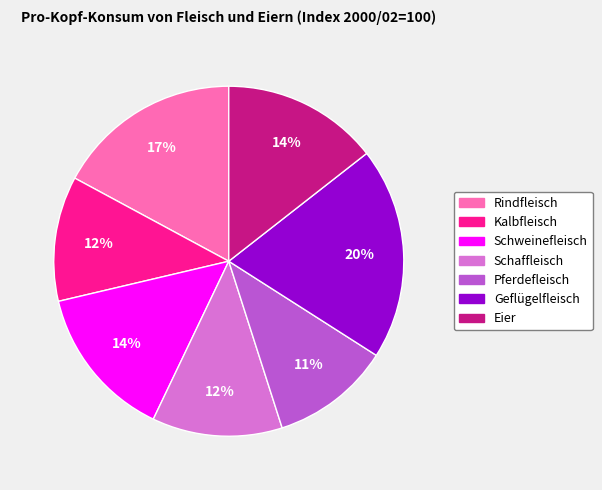

Do Rindfleisch and Schweinefleisch together represent more than half of the pie?

No